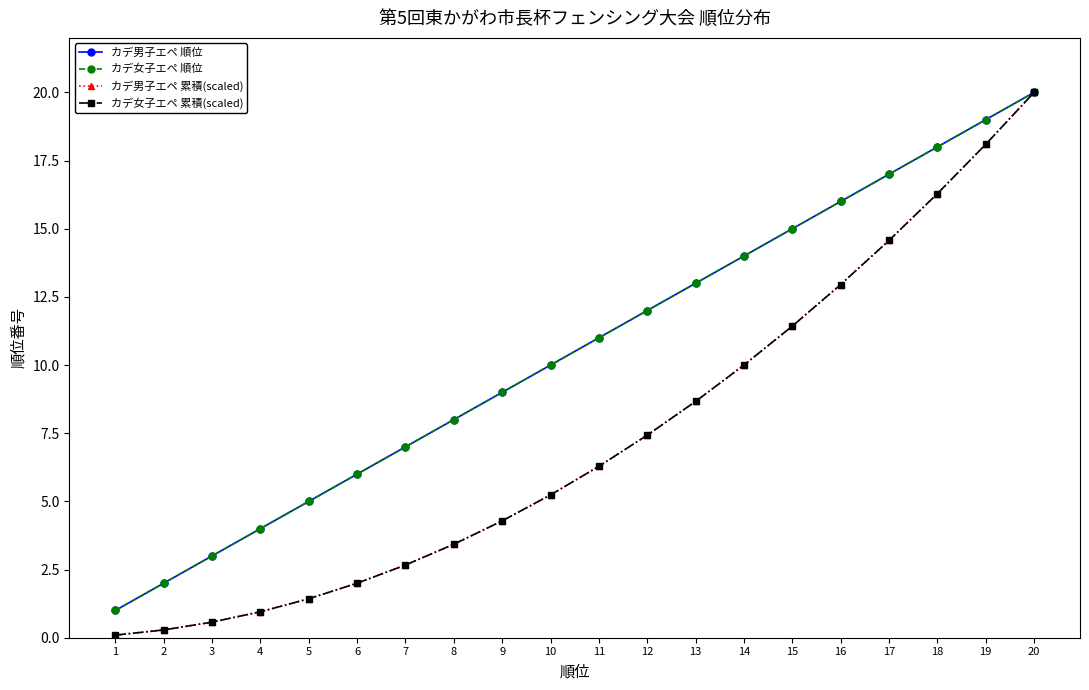

True or false: カデ男子エペ 順位 has a value of 2.6 at 5.

False